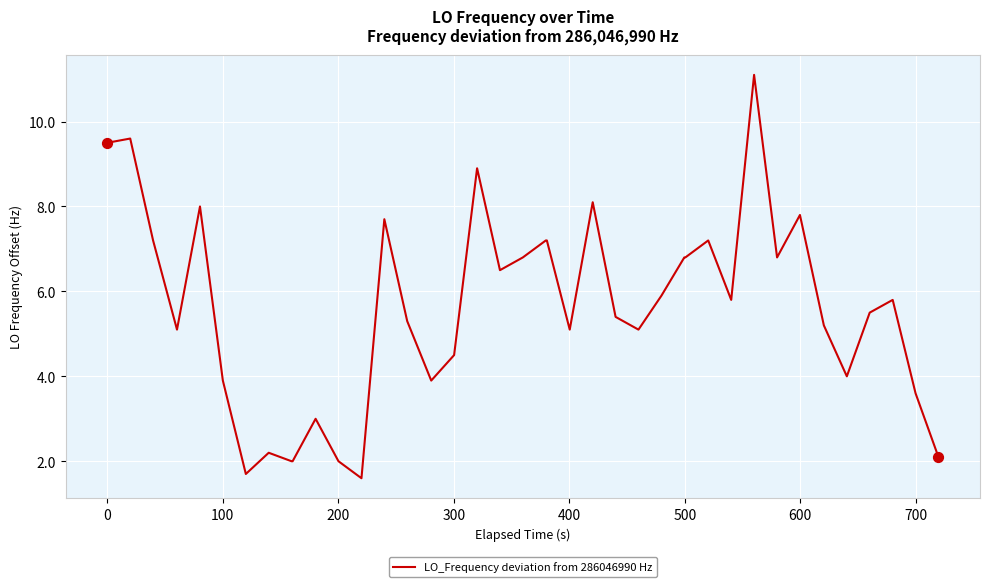

What is the maximum value shown in the chart?

11.1